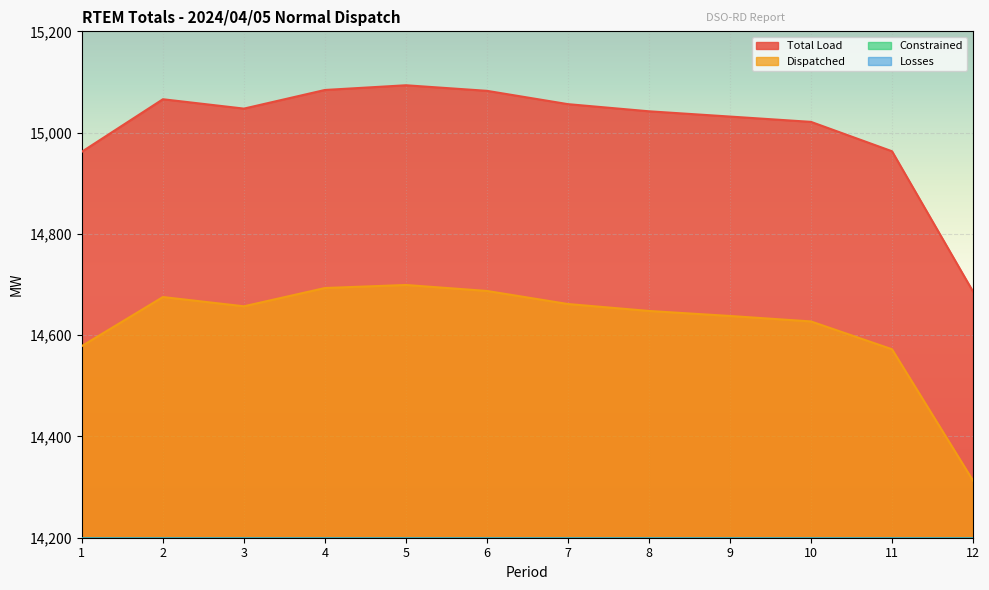

Read the Total Load value at 9.

15031.7